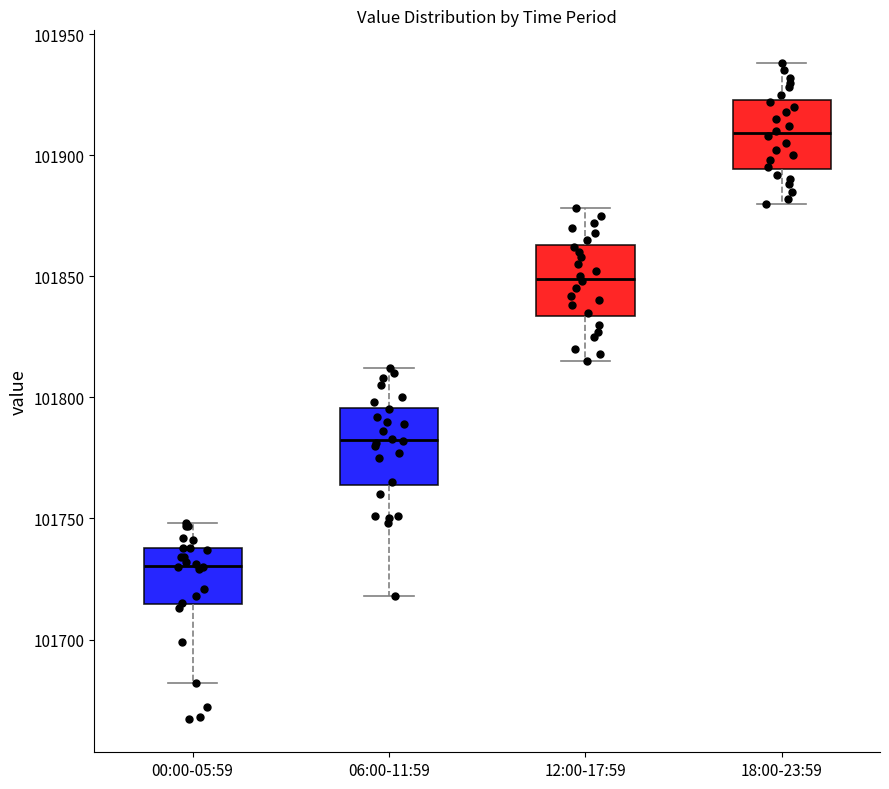

Reading left to right, read every box against the y-axis: the position of its median line, the range the box covers, and the ends of its whiskers. The values are not printed on the chart, so give them approximately, as read against the axis.

00:00-05:59: median 101730, box 101715 to 101740, whiskers 101680 to 101750
06:00-11:59: median 101785, box 101765 to 101795, whiskers 101720 to 101810
12:00-17:59: median 101850, box 101835 to 101865, whiskers 101815 to 101880
18:00-23:59: median 101910, box 101895 to 101925, whiskers 101880 to 101940